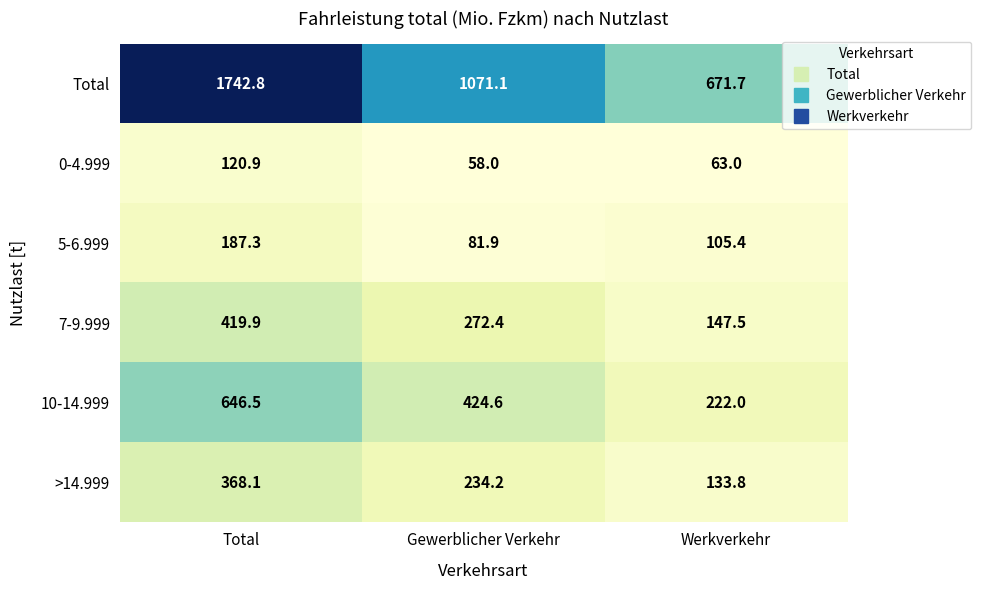

Reading left to right, extract all data points from this chart.

Total: Total=1742.8	Gewerblicher Verkehr=1071.1	Werkverkehr=671.7
0-4.999: Total=120.9	Gewerblicher Verkehr=58.0	Werkverkehr=63.0
5-6.999: Total=187.3	Gewerblicher Verkehr=81.9	Werkverkehr=105.4
7-9.999: Total=419.9	Gewerblicher Verkehr=272.4	Werkverkehr=147.5
10-14.999: Total=646.5	Gewerblicher Verkehr=424.6	Werkverkehr=222.0
>14.999: Total=368.1	Gewerblicher Verkehr=234.2	Werkverkehr=133.8